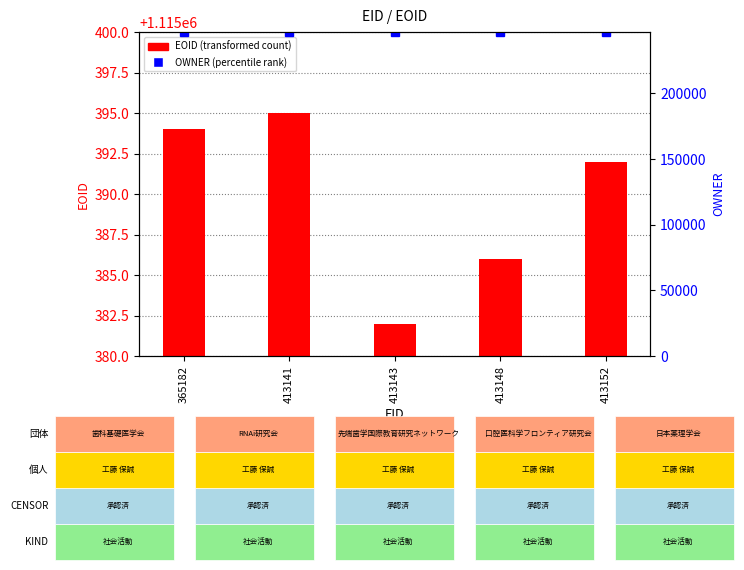

Which series has the largest total across all categories?

EOID